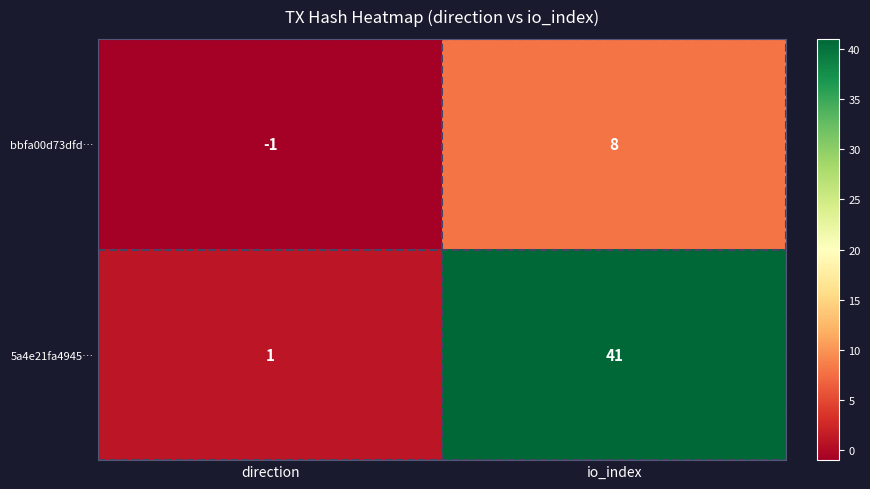

What is the spread (max minus min) of values at io_index?

33